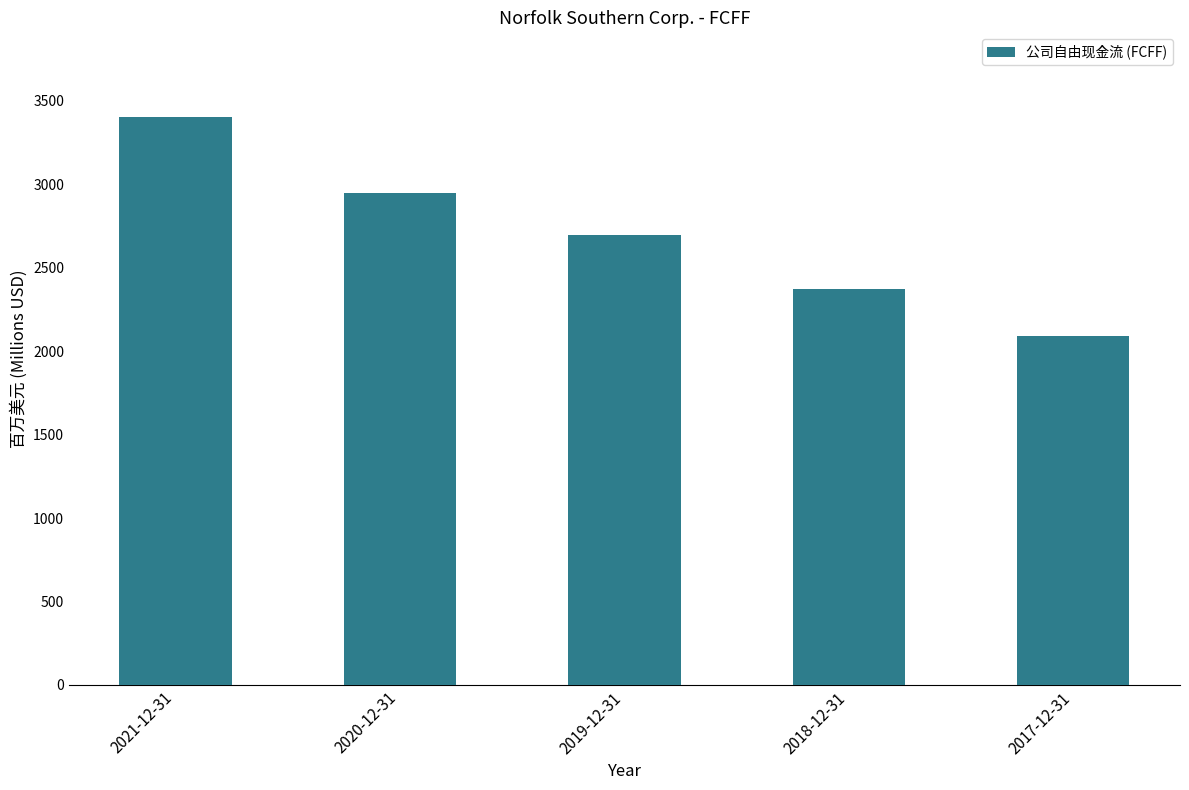

What is the change in value from 2021-12-31 to 2018-12-31?

-1028